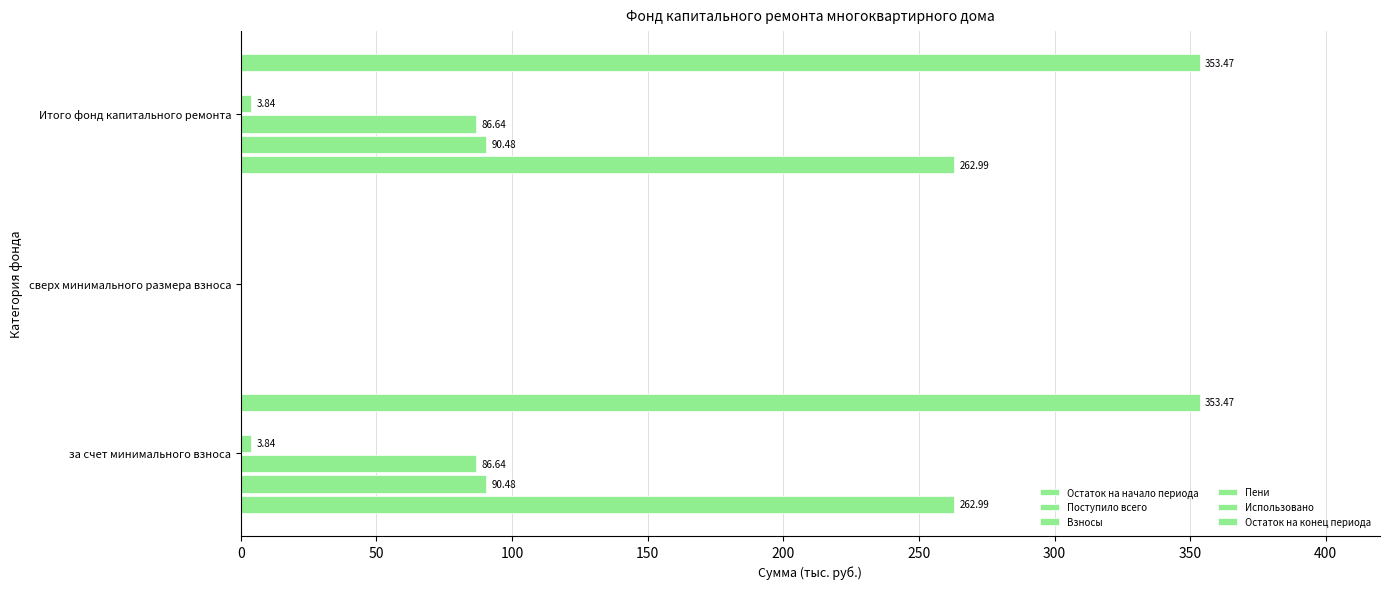

How many values in the Поступило всего series are below 90?

1